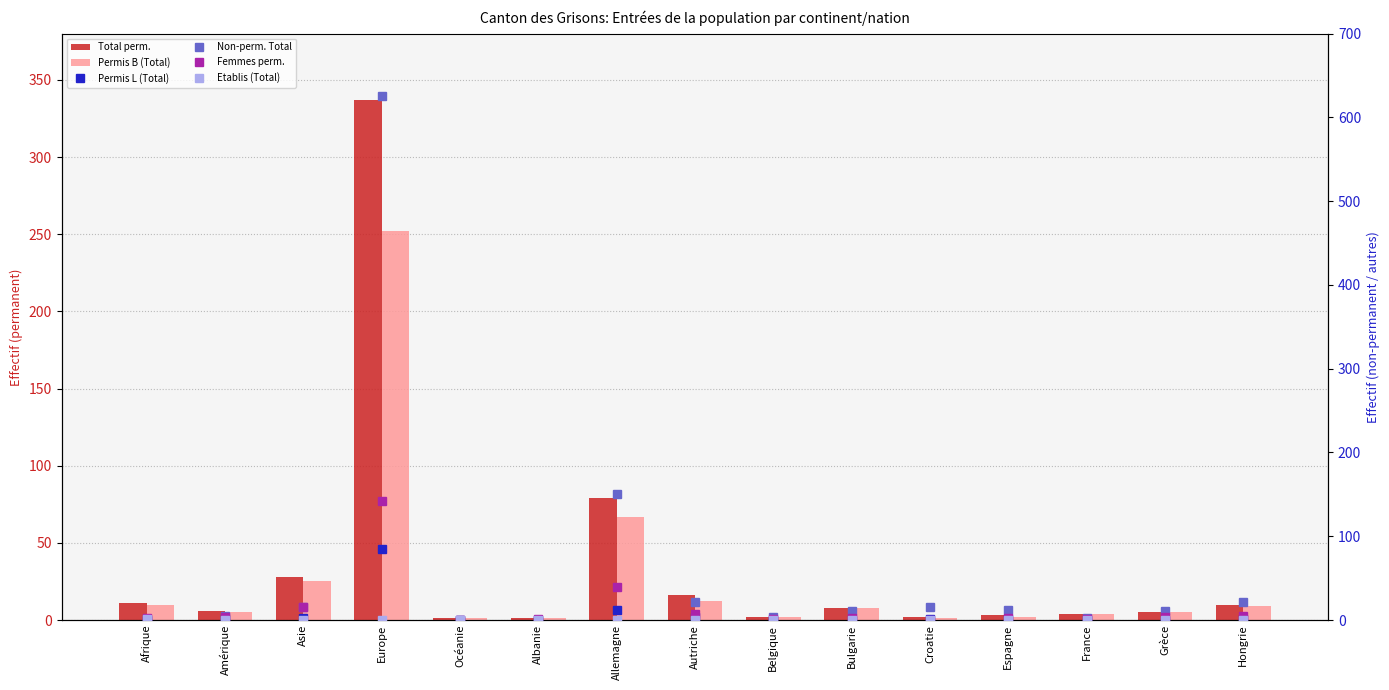

What is the difference between the highest and lowest values at Belgique?

4